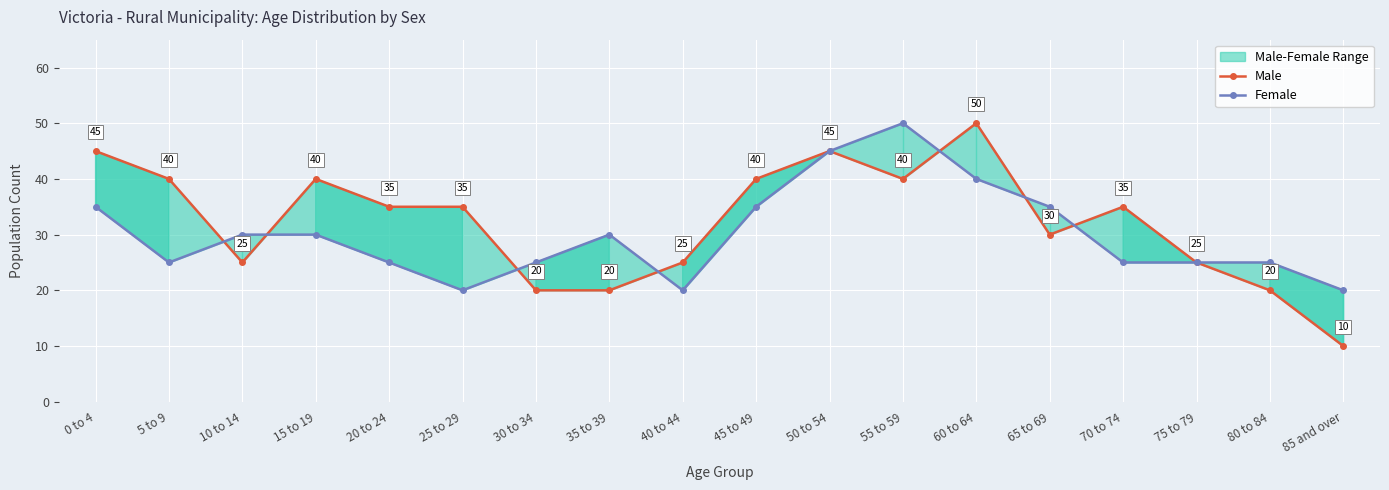

What is the total value across all series at 50 to 54?

90